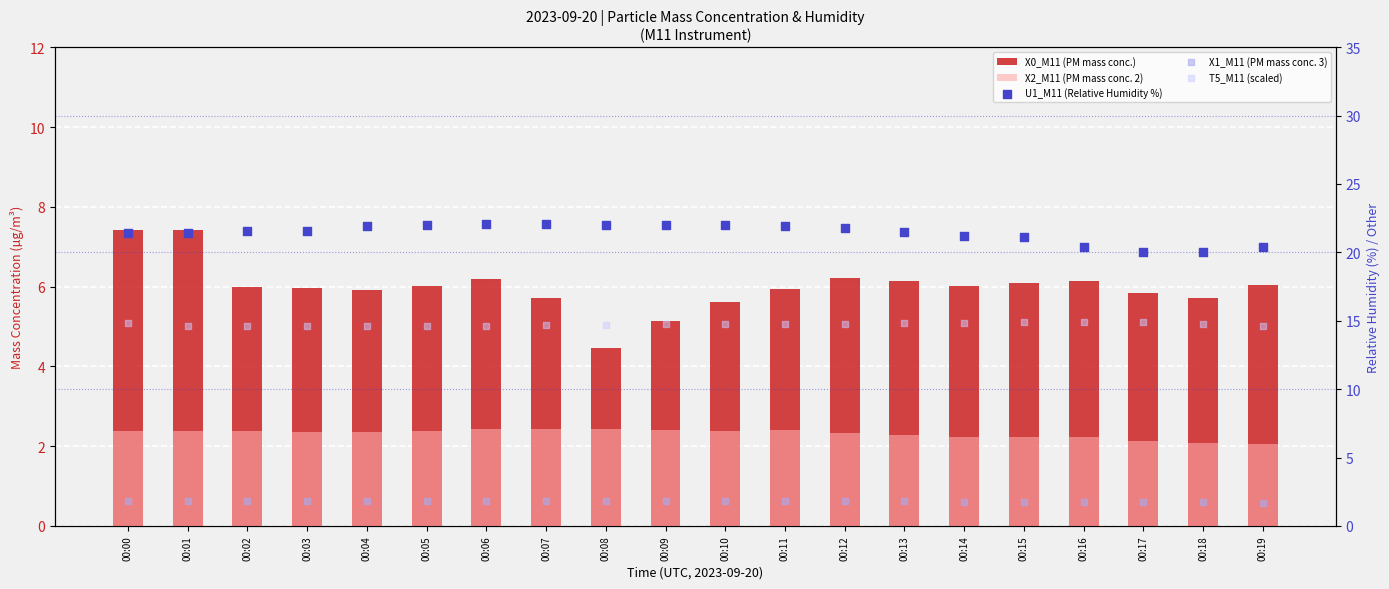

Which series reaches the minimum Y coordinate?

X1_M11 (PM mass conc. 3)